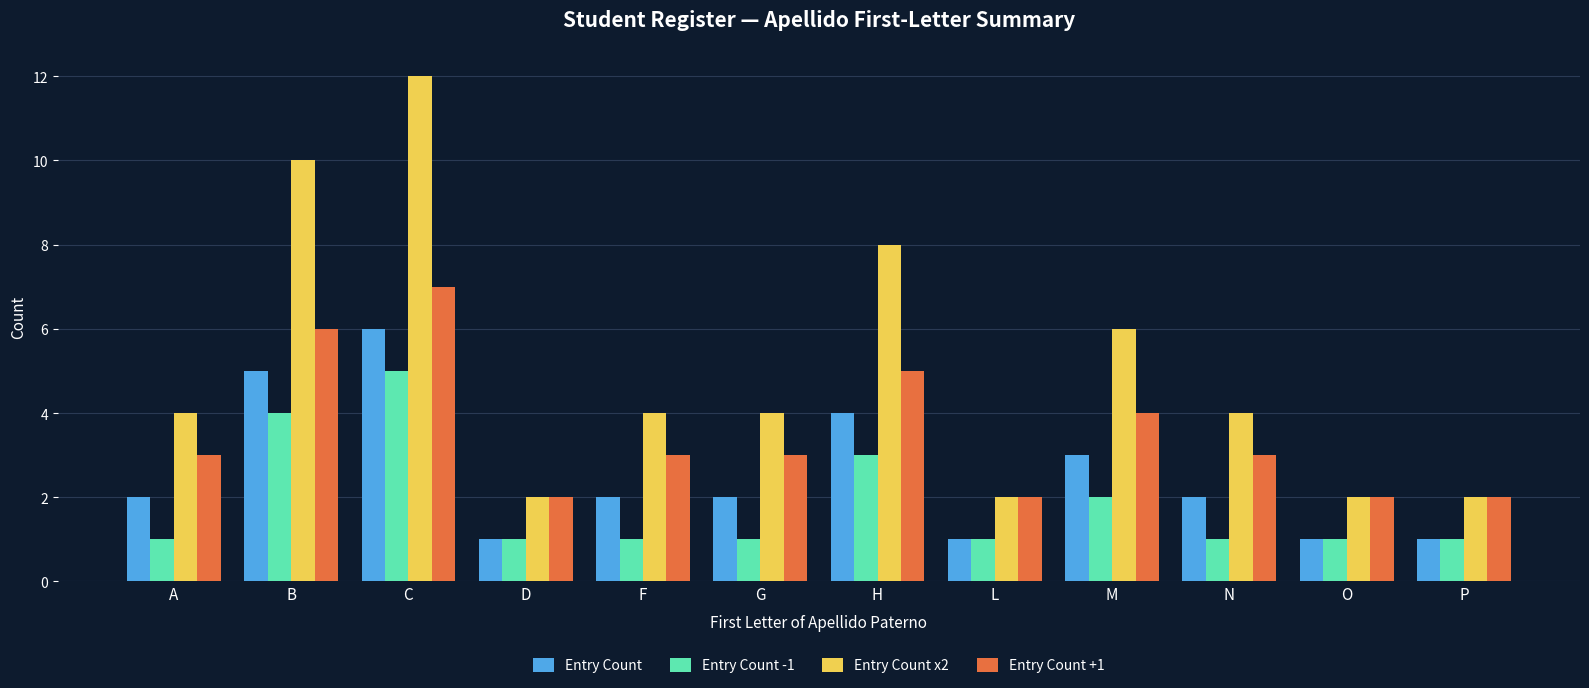

Which series has the largest total across all categories?

Entry Count x2